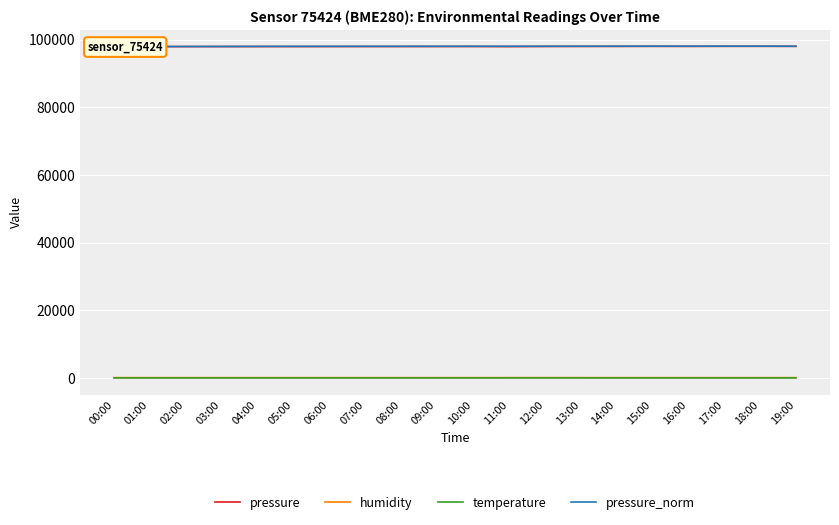

True or false: pressure has more than 0 points higher than both neighbors.

True